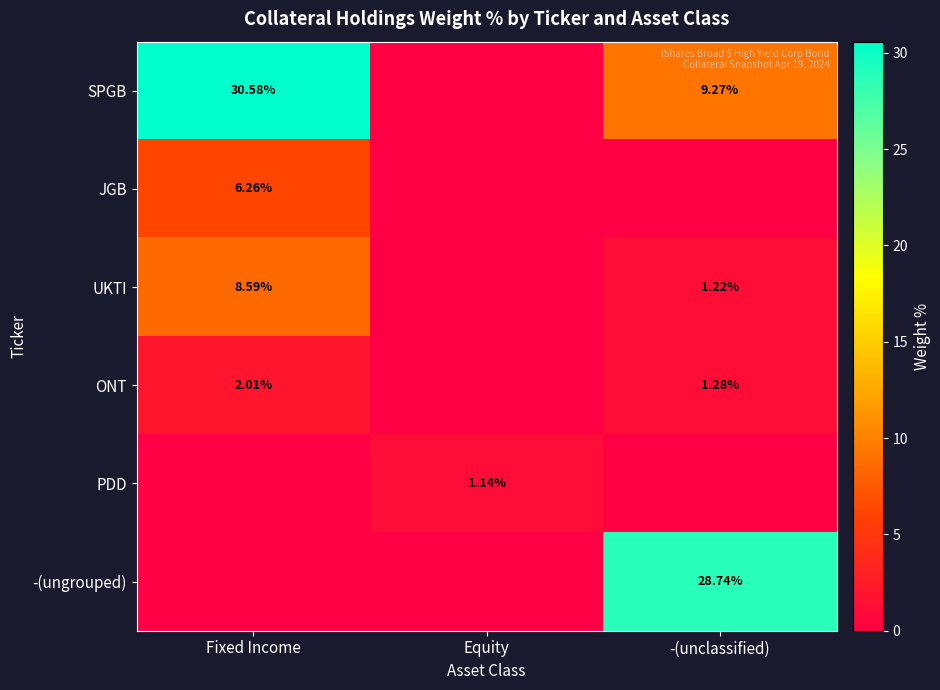

Is the value of SPGB at Fixed Income greater than the value of -(ungrouped) at -(unclassified)?

Yes